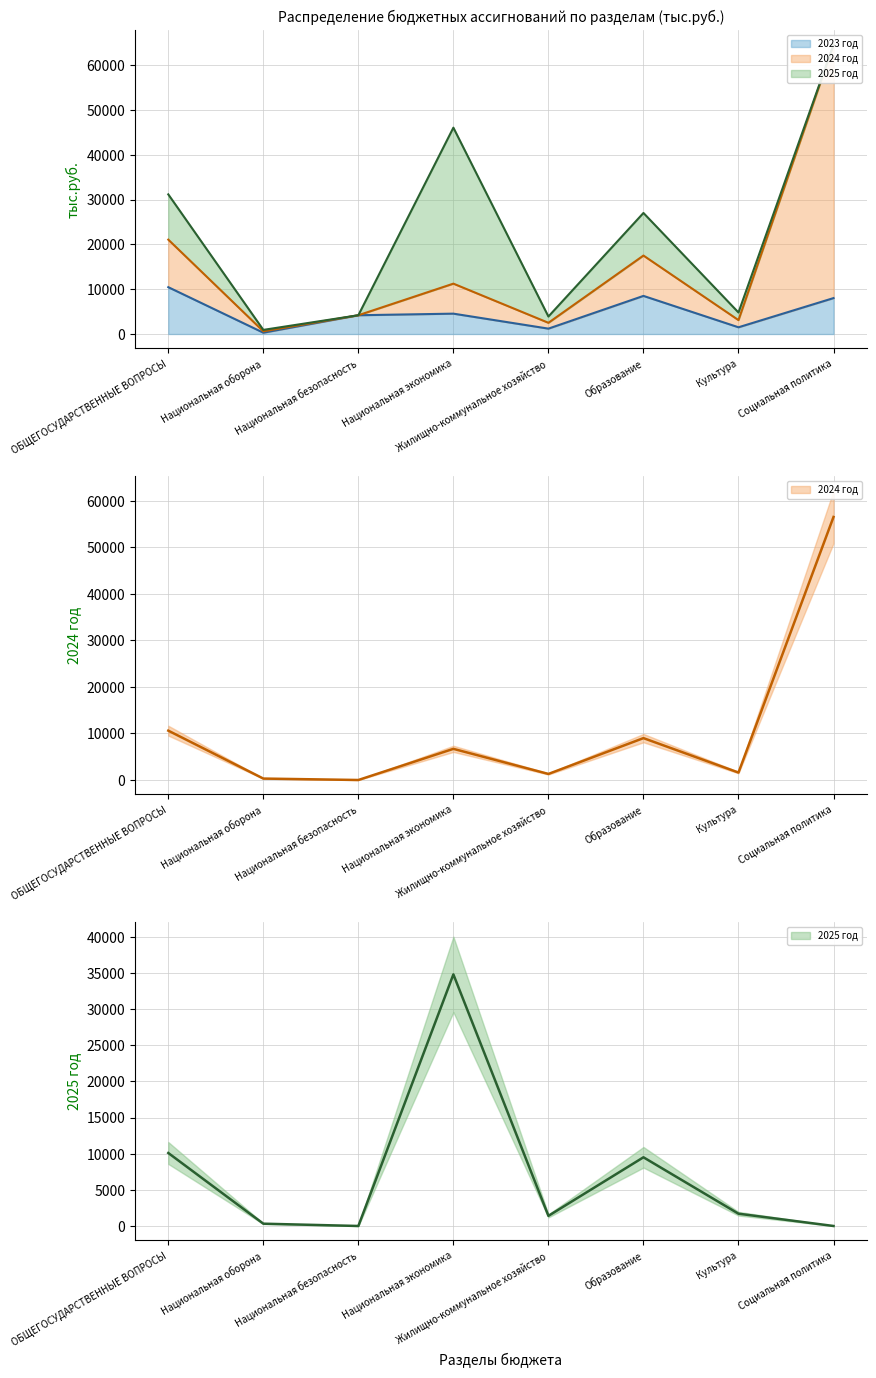

How many interior local valleys does the 2023 год series have?

3